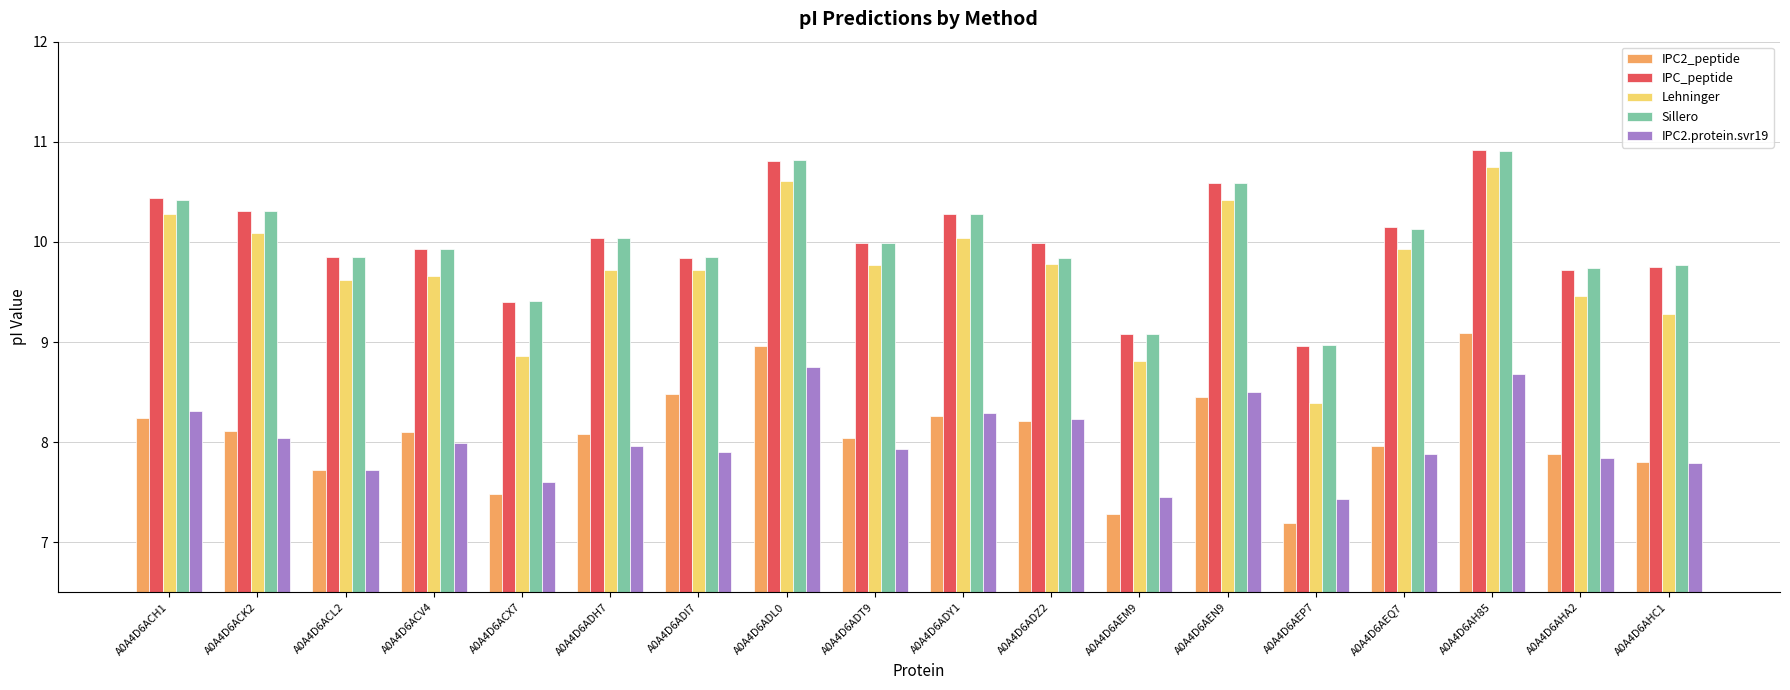

How many bars are there in total?

90